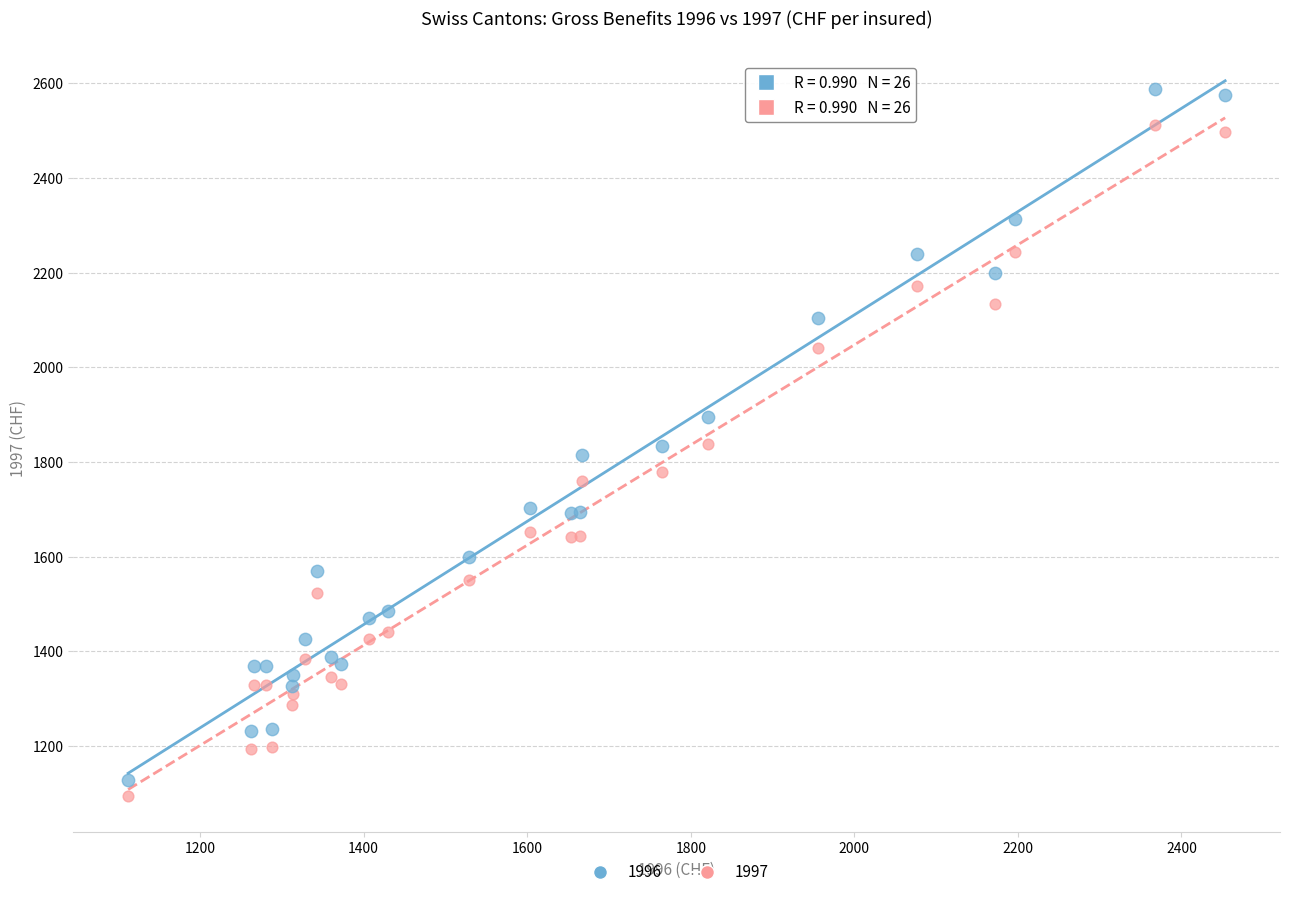

What is the X range (max minus min) for the scatter plot?

1341.5